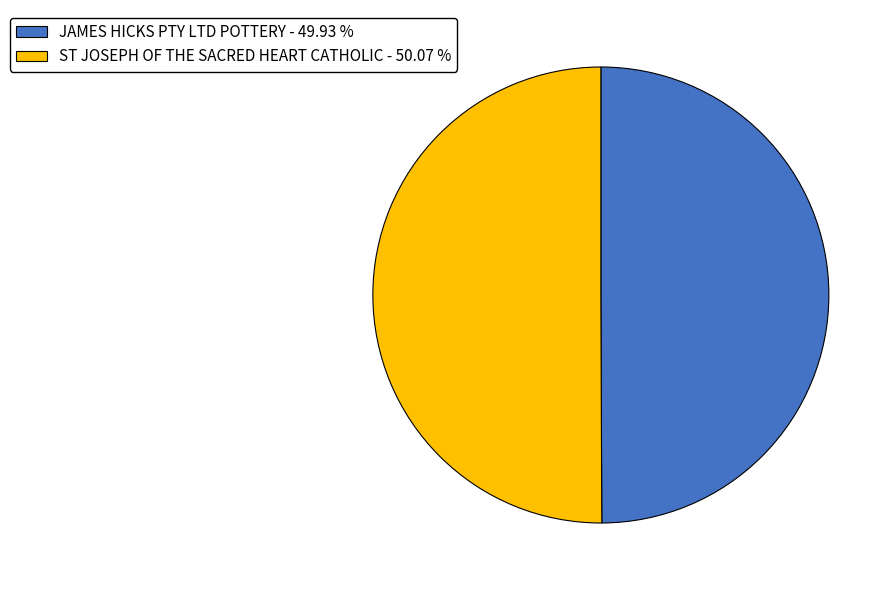

Is it true that JAMES HICKS PTY LTD POTTERY is 65% of the pie?

False